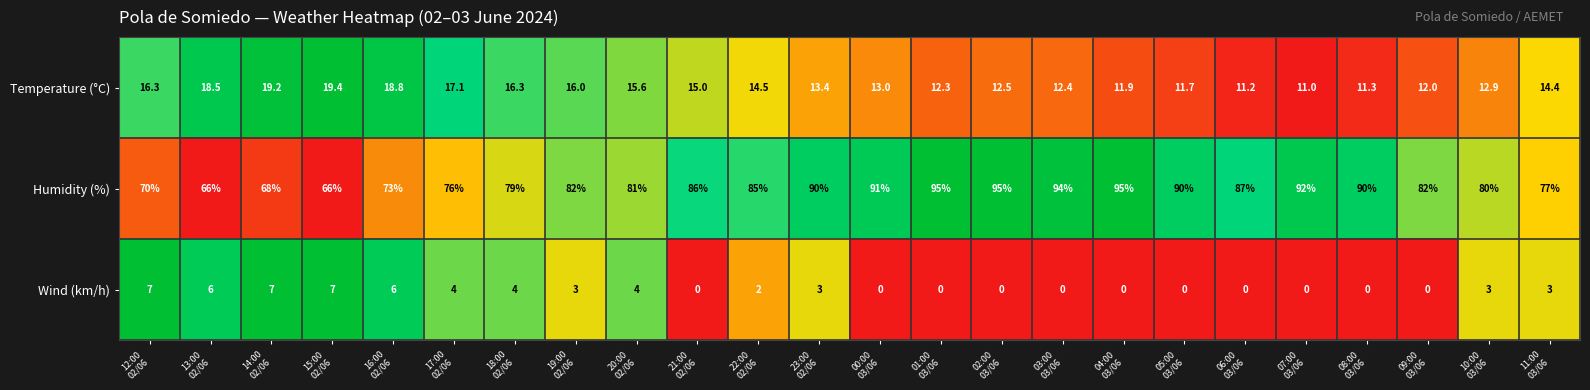

What is the highest value of the Temperature (°C) series?

19.4